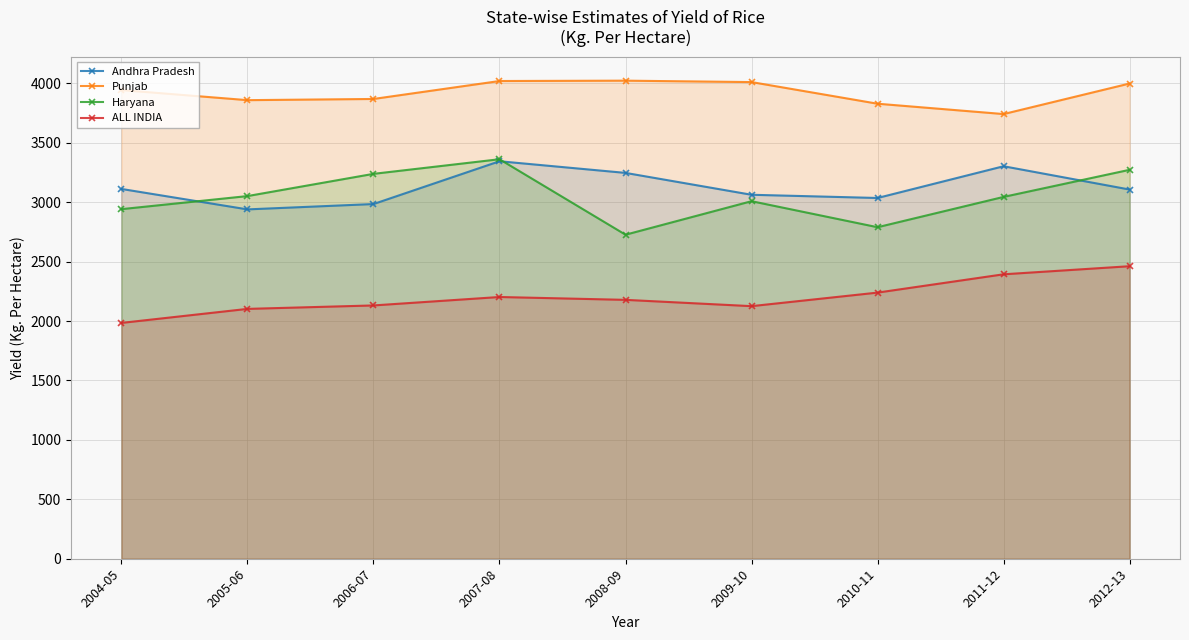

What is the sum of all ALL INDIA values?

19815